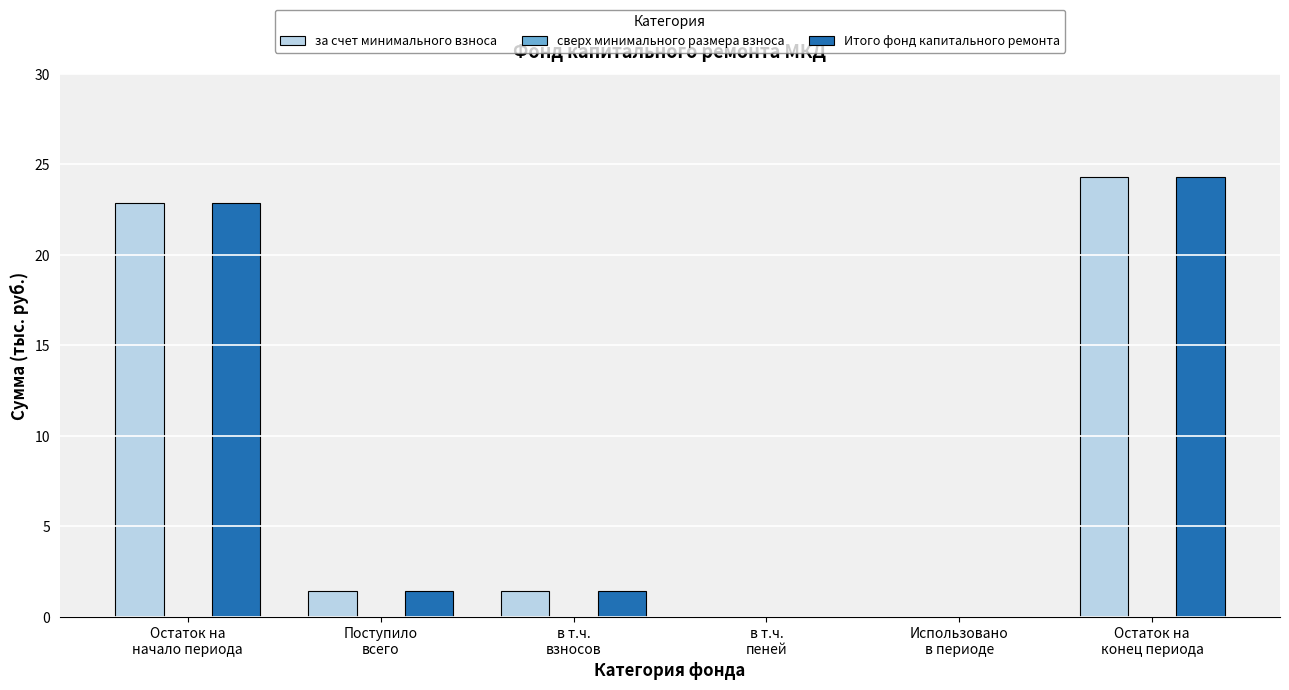

What is the greatest value displayed?

24.3